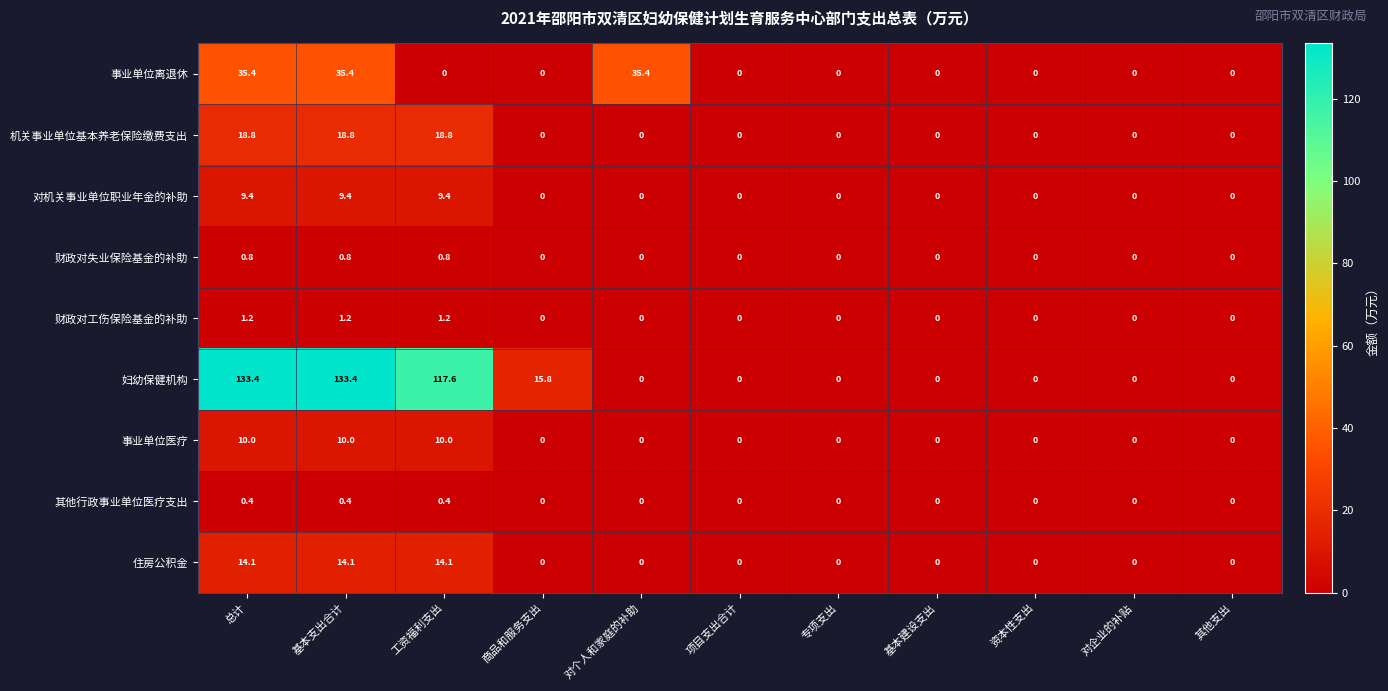

What is the total value across all series at 工资福利支出?

172.3